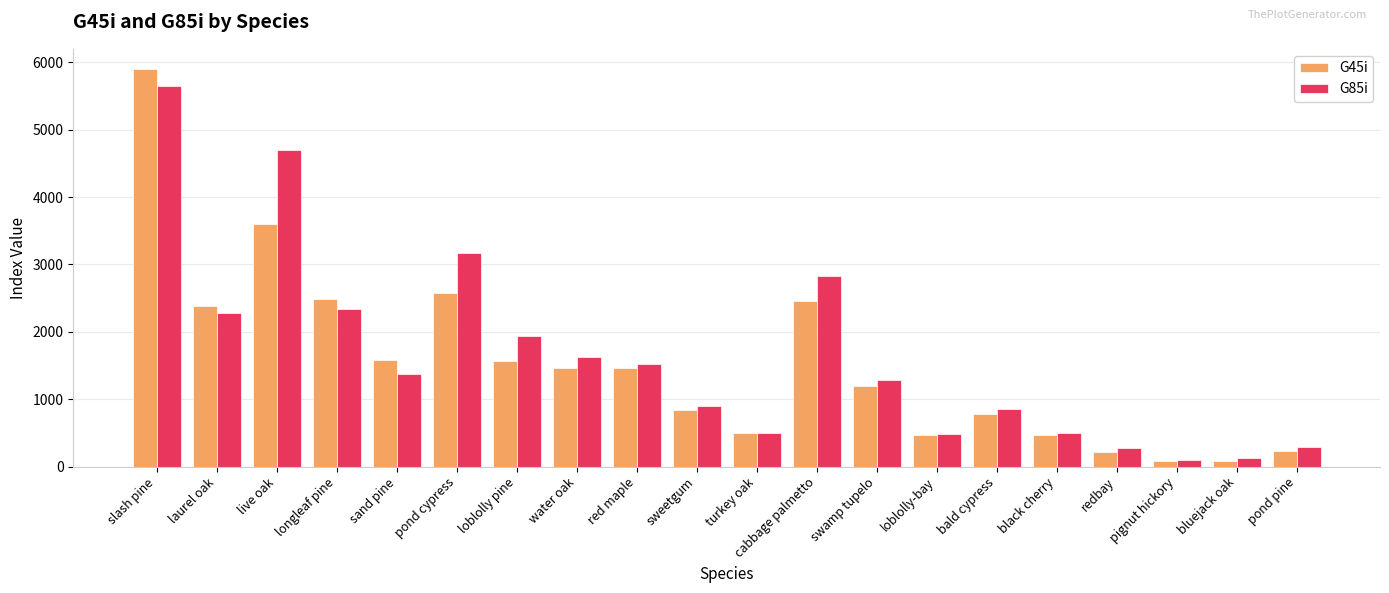

How many distinct data groups are displayed?

2